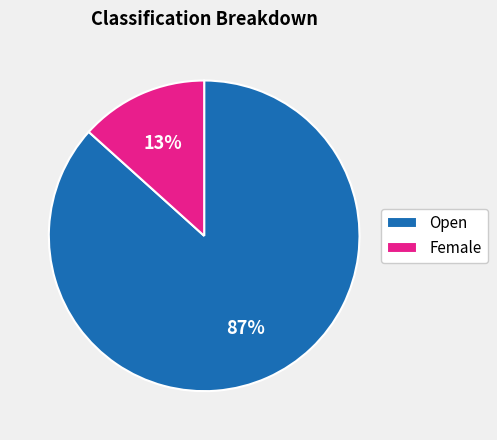

Is it true that Open is 77% of the pie?

False